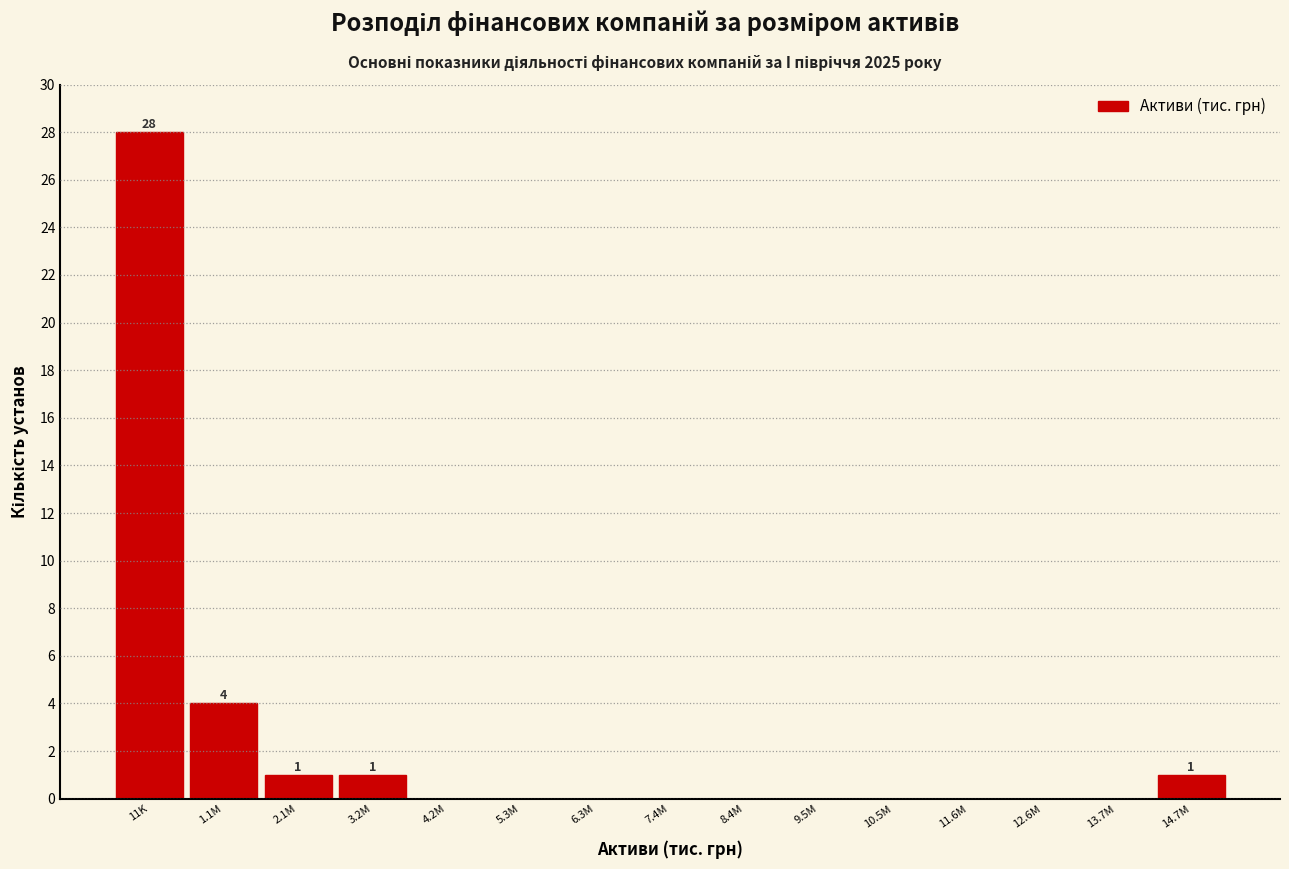

Reading left to right, extract all data points from this chart.

11K=28	1.1M=4	2.1M=1	3.2M=1	4.2M=0	5.3M=0	6.3M=0	7.4M=0	8.4M=0	9.5M=0	10.5M=0	11.6M=0	12.6M=0	13.7M=0	14.7M=1